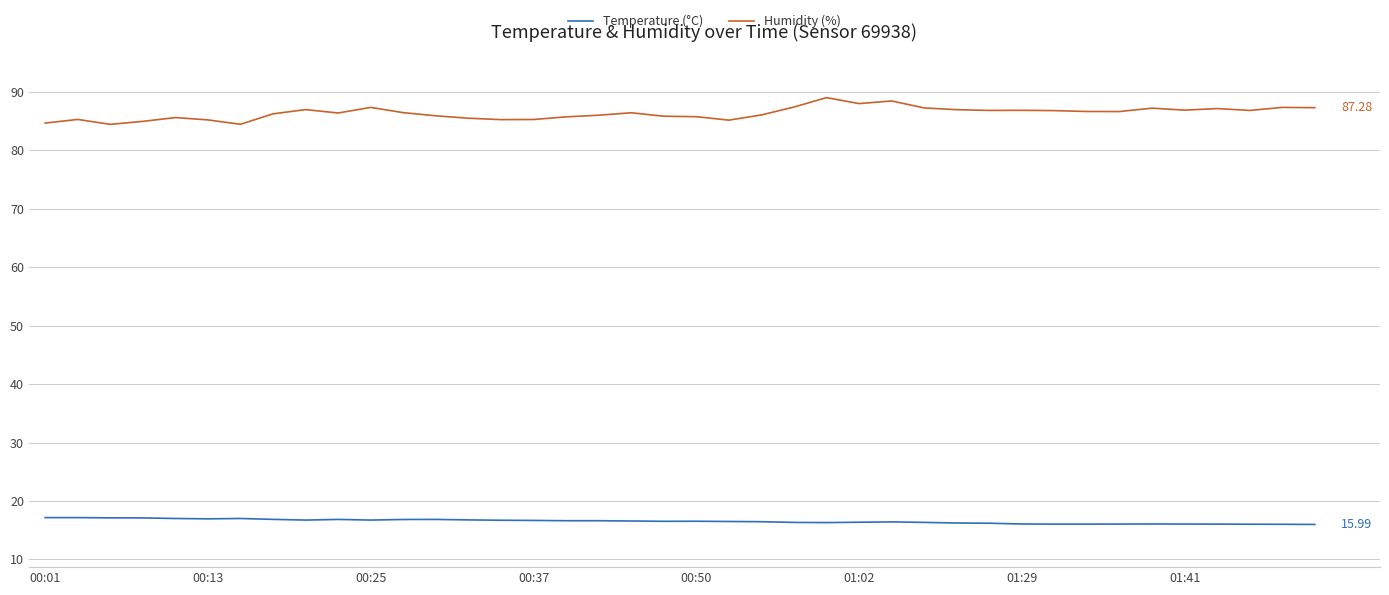

True or false: Humidity (%) and Temperature (°C) cross at least once.

False